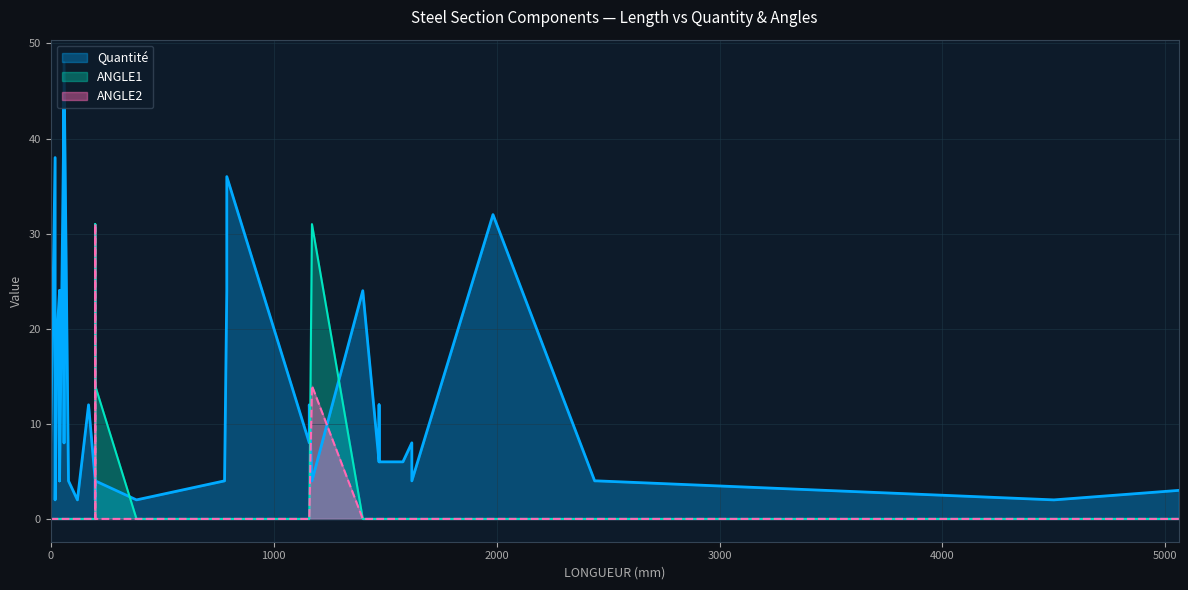

What is the average value of the Quantité series?

13